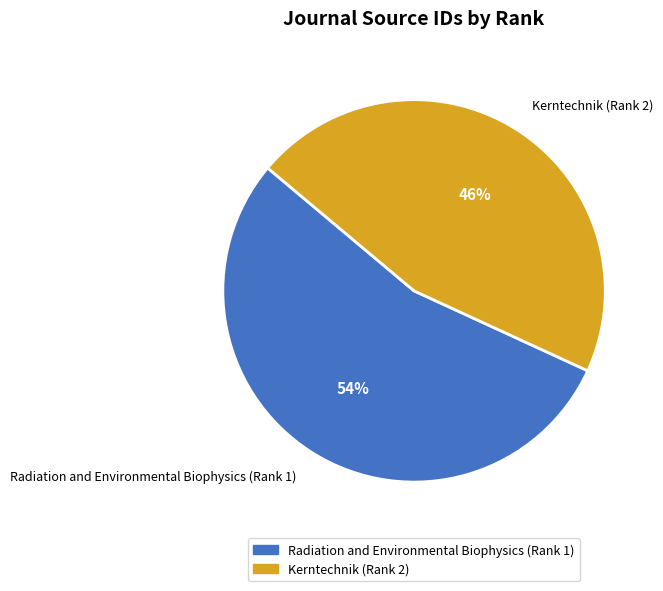

How many slices are in this pie chart?

2